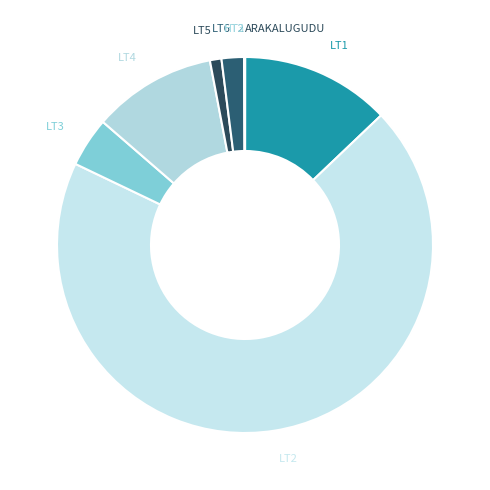

Count the number of slices in the pie.

9